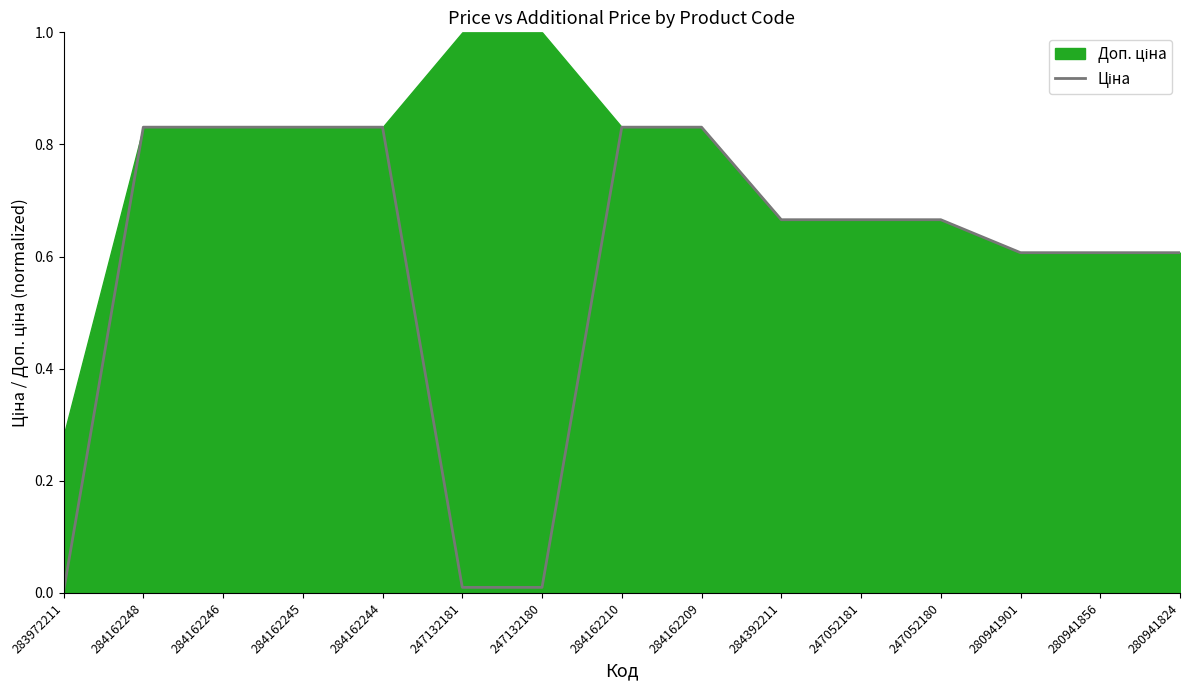

At which category does the chart reach its minimum across all series?

283972211